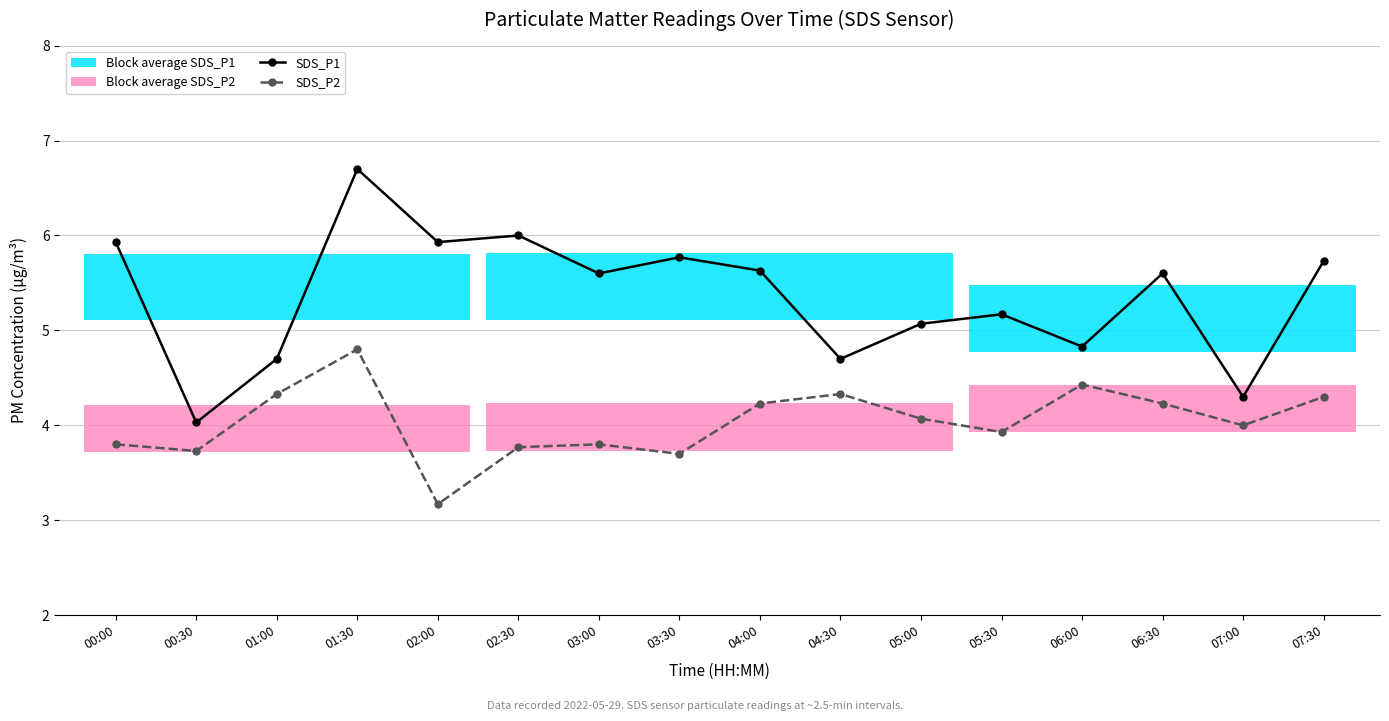

How many values in the SDS_P1 series are below 5?

5